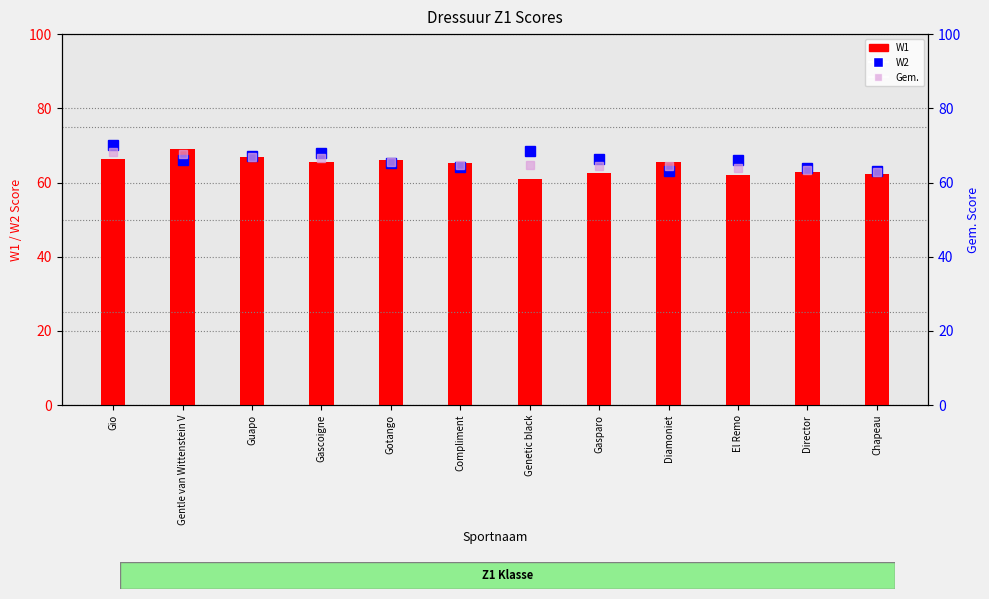

Reading left to right, what are all the values shown in this chart?

W1: Gio=66.5	Gentle van Wittenstein V=69.0	Guapo=66.8	Gascoigne=65.4	Gotango=66.0	Compliment=65.2	Genetic black=60.9	Gasparo=62.5	Diamoniet=65.6	El Remo=62.1	Director=62.8	Chapeau=62.2
W2: Gio=70.0	Gentle van Wittenstein V=66.2	Guapo=67.1	Gascoigne=67.9	Gotango=65.2	Compliment=64.3	Genetic black=68.4	Gasparo=66.3	Diamoniet=63.1	El Remo=66.0	Director=63.8	Chapeau=63.2
Gem.: Gio=68.2	Gentle van Wittenstein V=67.6	Guapo=66.9	Gascoigne=66.7	Gotango=65.6	Compliment=64.7	Genetic black=64.6	Gasparo=64.4	Diamoniet=64.3	El Remo=64.0	Director=63.3	Chapeau=62.7